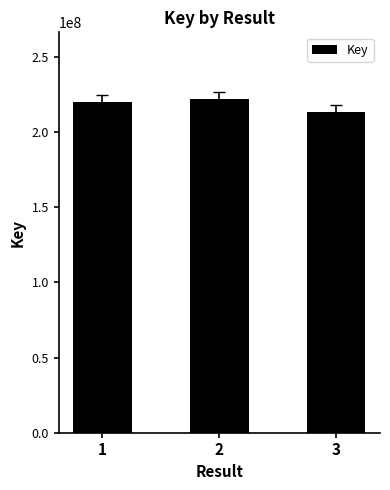

Where is the data nearest to the value 217546097?

1